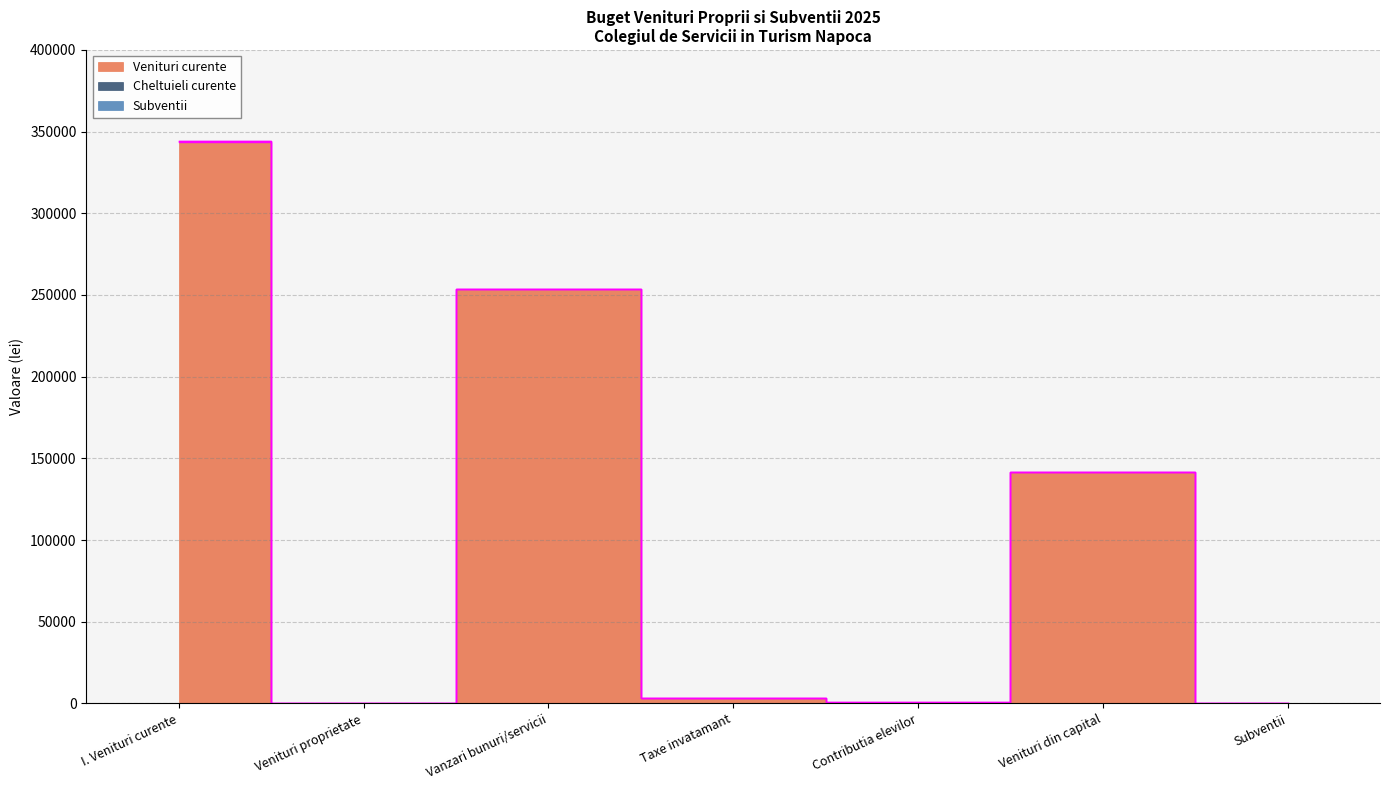

What is the minimum value for Venituri curente?

90